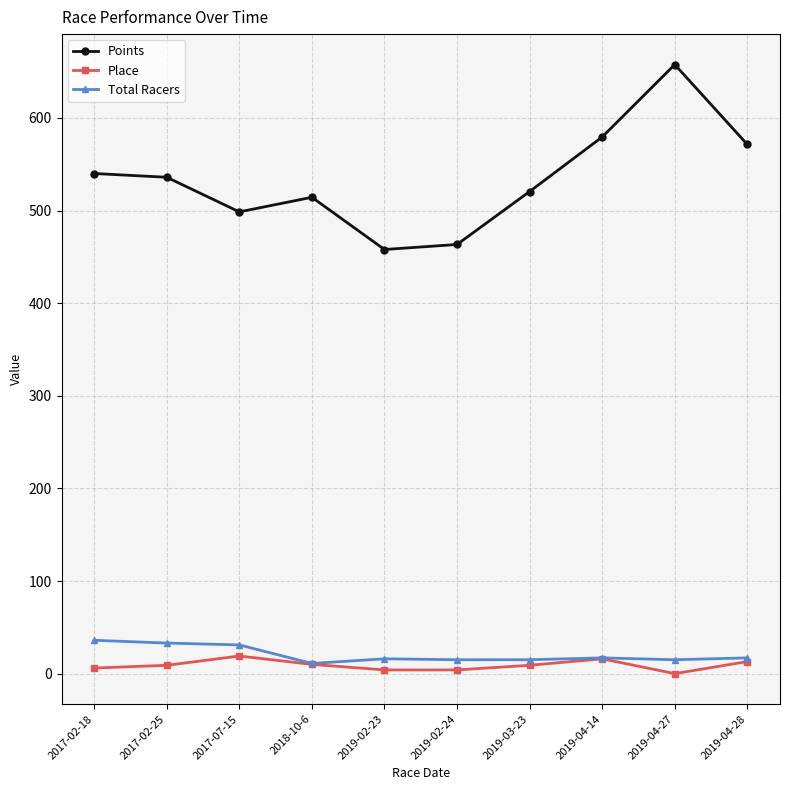

In Place, how many points are higher than both neighbors (excluding endpoints)?

2